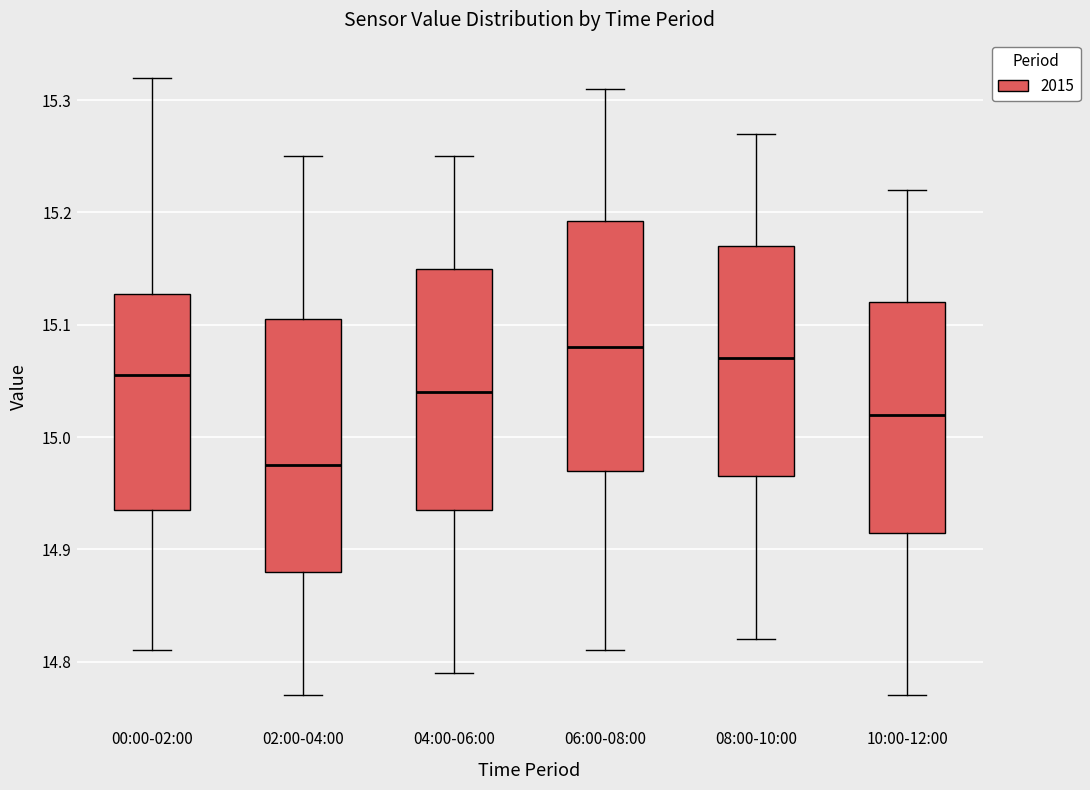

Reading left to right, read every box against the y-axis: the position of its median line, the range the box covers, and the ends of its whiskers. The values are not printed on the chart, so give them approximately, as read against the axis.

00:00-02:00: median 15.06, box 14.94 to 15.13, whiskers 14.81 to 15.32
02:00-04:00: median 14.98, box 14.88 to 15.11, whiskers 14.77 to 15.25
04:00-06:00: median 15.04, box 14.94 to 15.15, whiskers 14.79 to 15.25
06:00-08:00: median 15.08, box 14.97 to 15.19, whiskers 14.81 to 15.31
08:00-10:00: median 15.07, box 14.97 to 15.17, whiskers 14.82 to 15.27
10:00-12:00: median 15.02, box 14.92 to 15.12, whiskers 14.77 to 15.22